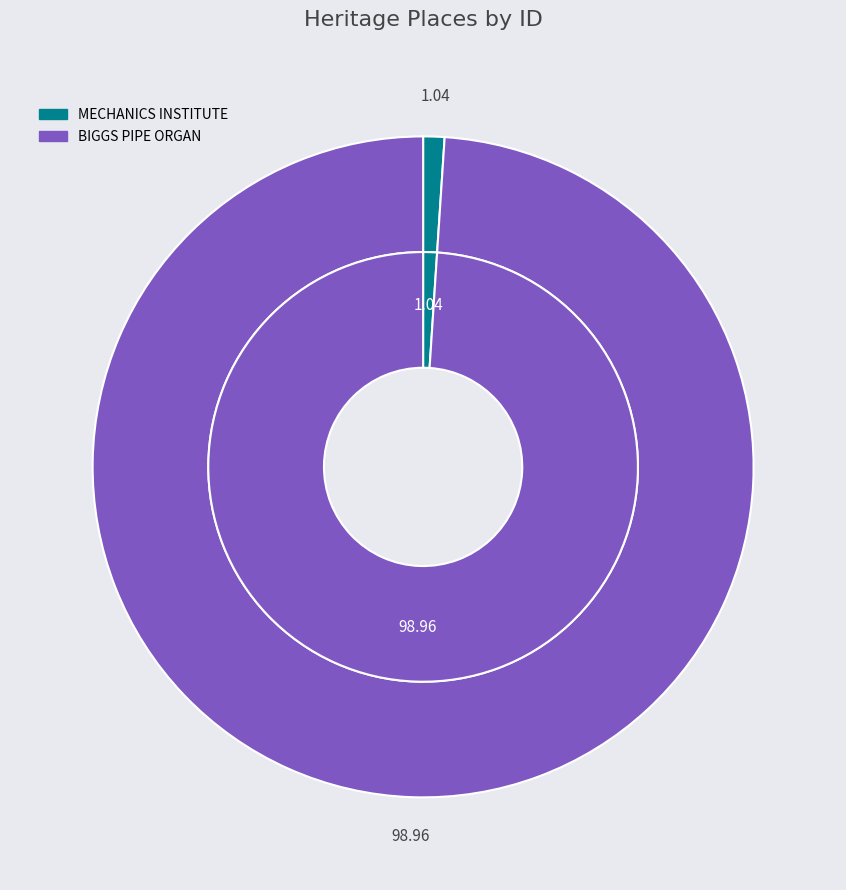

What percentage is the MECHANICS INSTITUTE slice, to the nearest percent?

1%